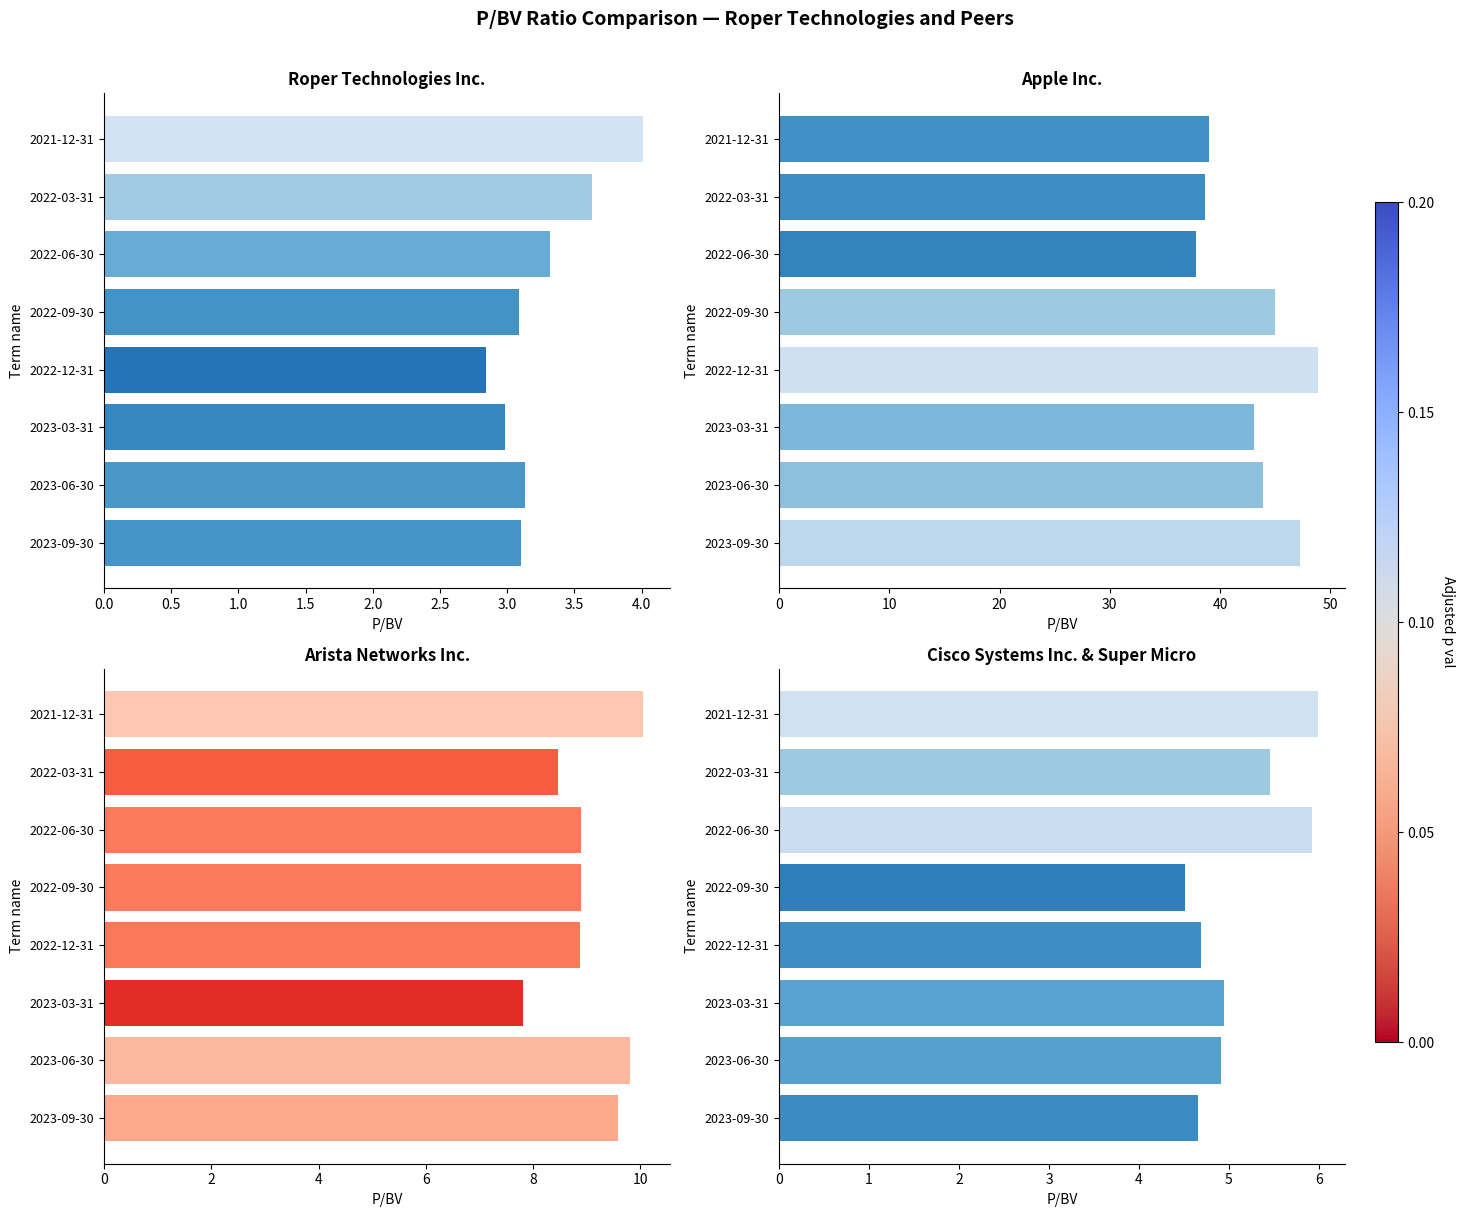

Reading right to left, list all the values displayed in this chart.

P/BV (Roper Technologies): 4.0	3.6	3.3	3.1	2.8	3.0	3.1	3.1
P/BV (Apple Inc.): 39.0	38.6	37.9	45.0	48.9	43.1	43.9	47.2
P/BV (Arista Networks): 10.1	8.5	8.9	8.9	8.9	7.8	9.8	9.6
P/BV (Cisco Systems): 6.0	5.5	5.9	4.5	4.7	4.9	4.9	4.7